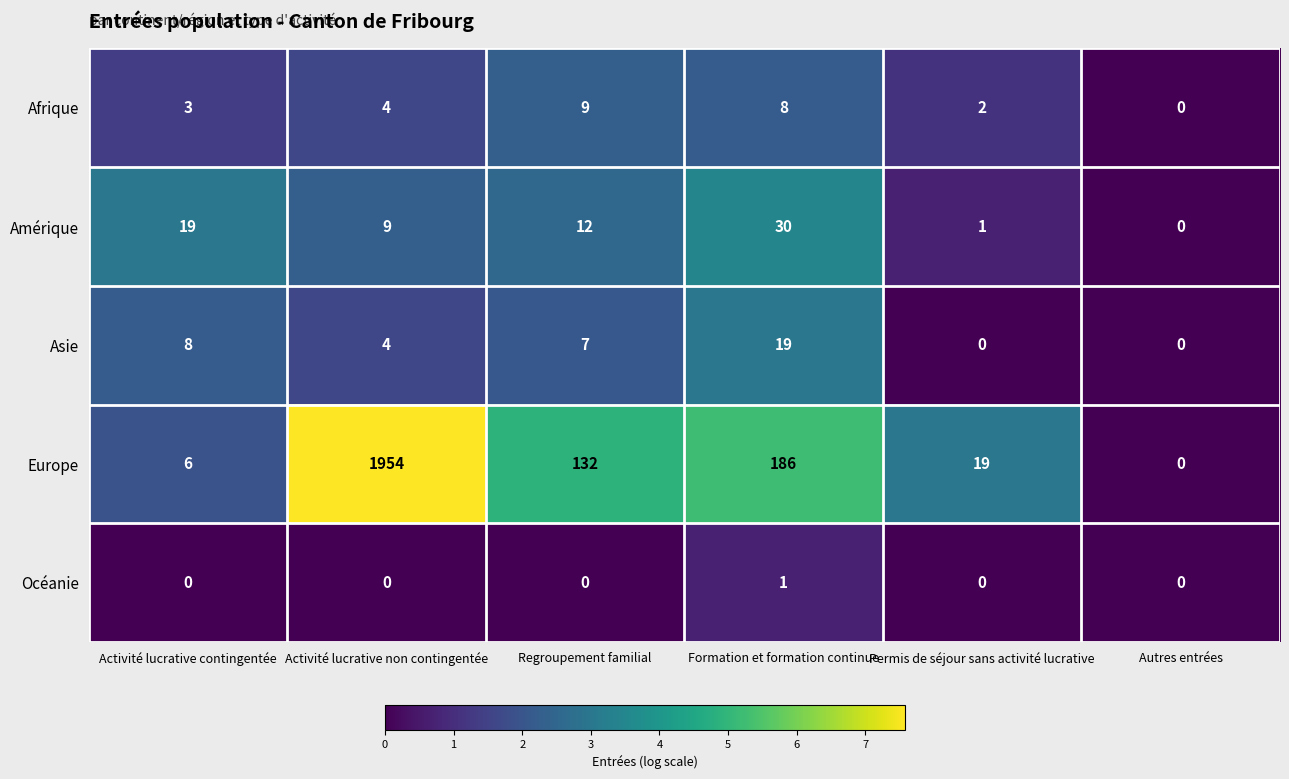

What is the greatest value displayed?

1954